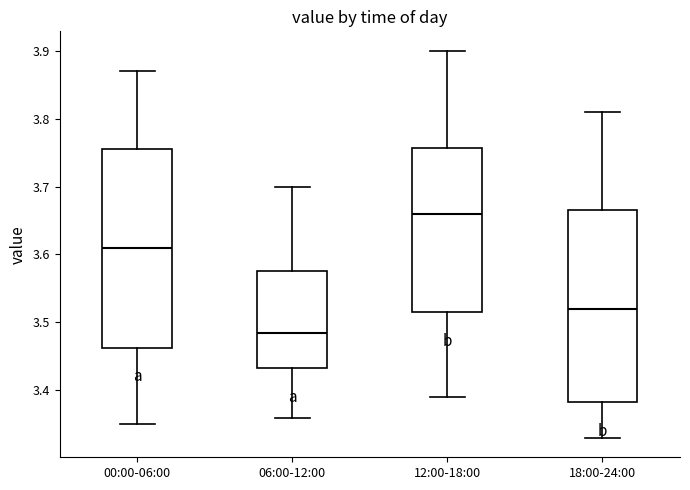

Reading left to right, transcribe this box plot: for each box, give where its median line is, the range the box spans, and where its two whiskers end, as read against the y-axis. The values are not printed on the chart, so give them approximately, as read against the axis.

00:00-06:00: median 3.61, box 3.46 to 3.76, whiskers 3.35 to 3.87
06:00-12:00: median 3.49, box 3.43 to 3.58, whiskers 3.36 to 3.70
12:00-18:00: median 3.66, box 3.52 to 3.76, whiskers 3.39 to 3.90
18:00-24:00: median 3.52, box 3.38 to 3.67, whiskers 3.33 to 3.81